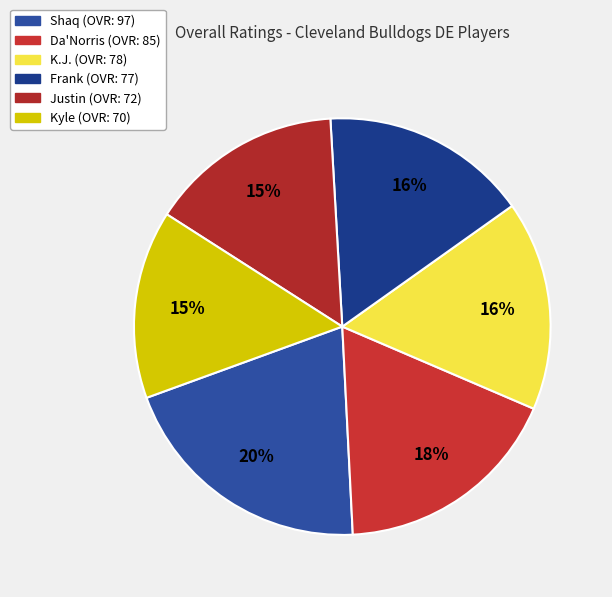

To the nearest percent, what is the average slice percentage?

17%